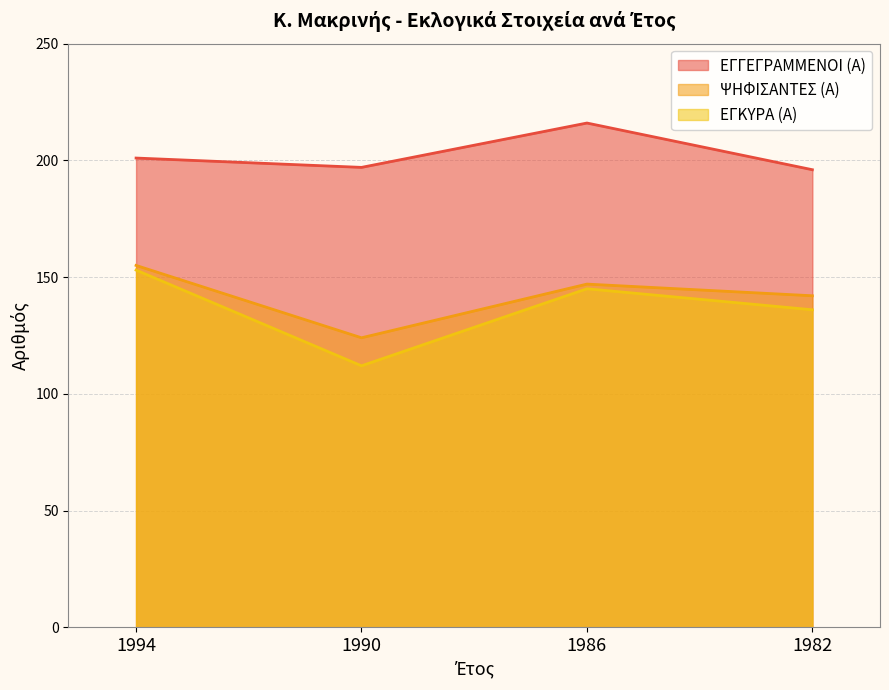

Reading left to right, list all the values displayed in this chart.

ΕΓΓΕΓΡΑΜΜΕΝΟΙ (Α): 1994=201	1990=197	1986=216	1982=196
ΨΗΦΙΣΑΝΤΕΣ (Α): 1994=155	1990=124	1986=147	1982=142
ΕΓΚΥΡΑ (Α): 1994=153	1990=112	1986=145	1982=136